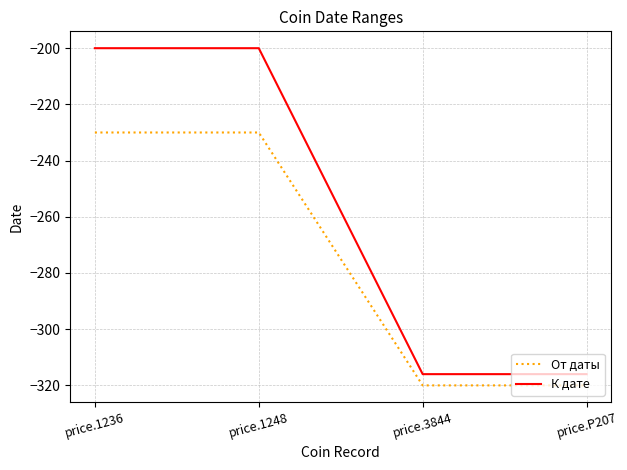

The value of От даты at price.P207 is -320. True or false?

True